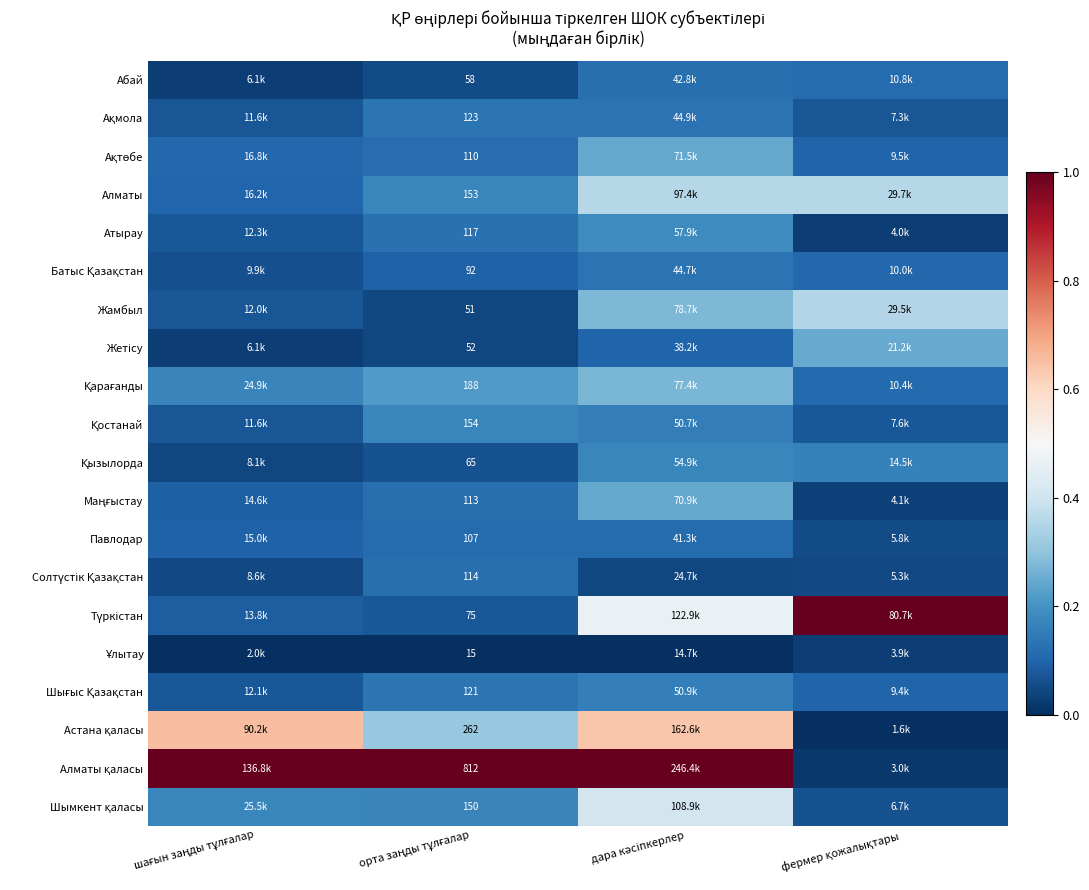

List the series in order of their peak value, lowest first.

Ұлытау, Павлодар, Абай, Солтүстік Қазақстан, Батыс Қазақстан, Ақмола, Шығыс Қазақстан, Қызылорда, Қостанай, Атырау, Маңғыстау, Ақтөбе, Жетісу, Қарағанды, Жамбыл, Алматы, Шымкент қаласы, Астана қаласы, Түркістан, Алматы қаласы